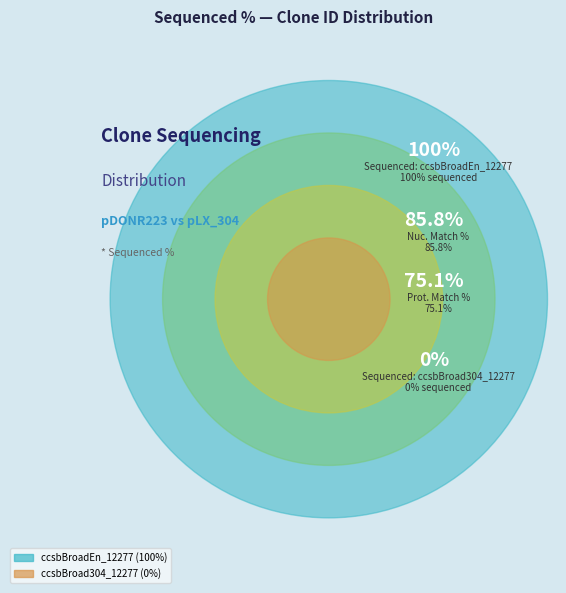

True or false: ccsbBroadEn_12277 accounts for 85% of the total.

False